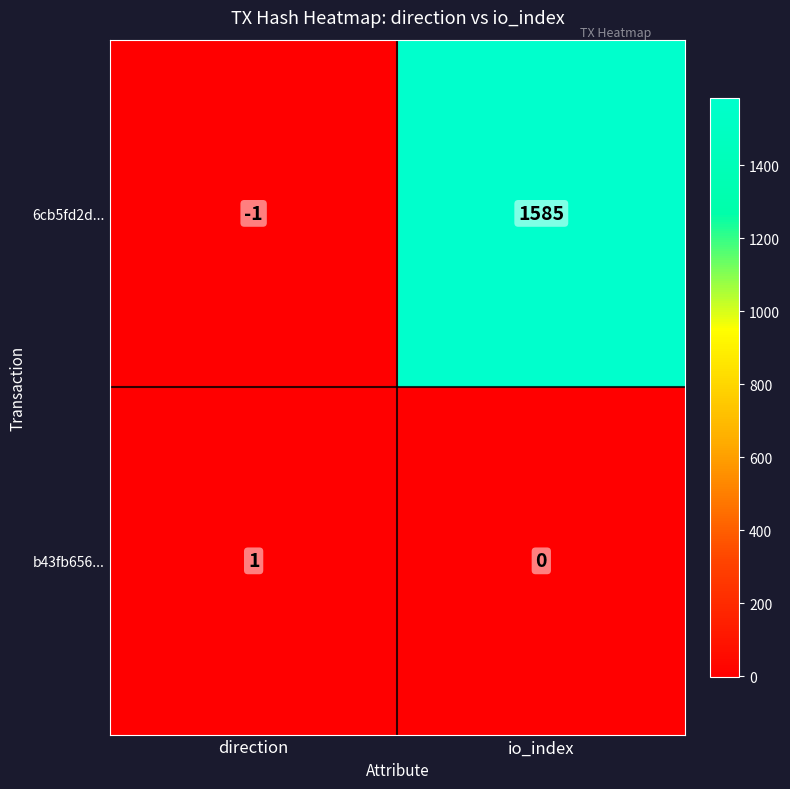

Between direction and io_index, which series saw the biggest shift?

6cb5fd2d...